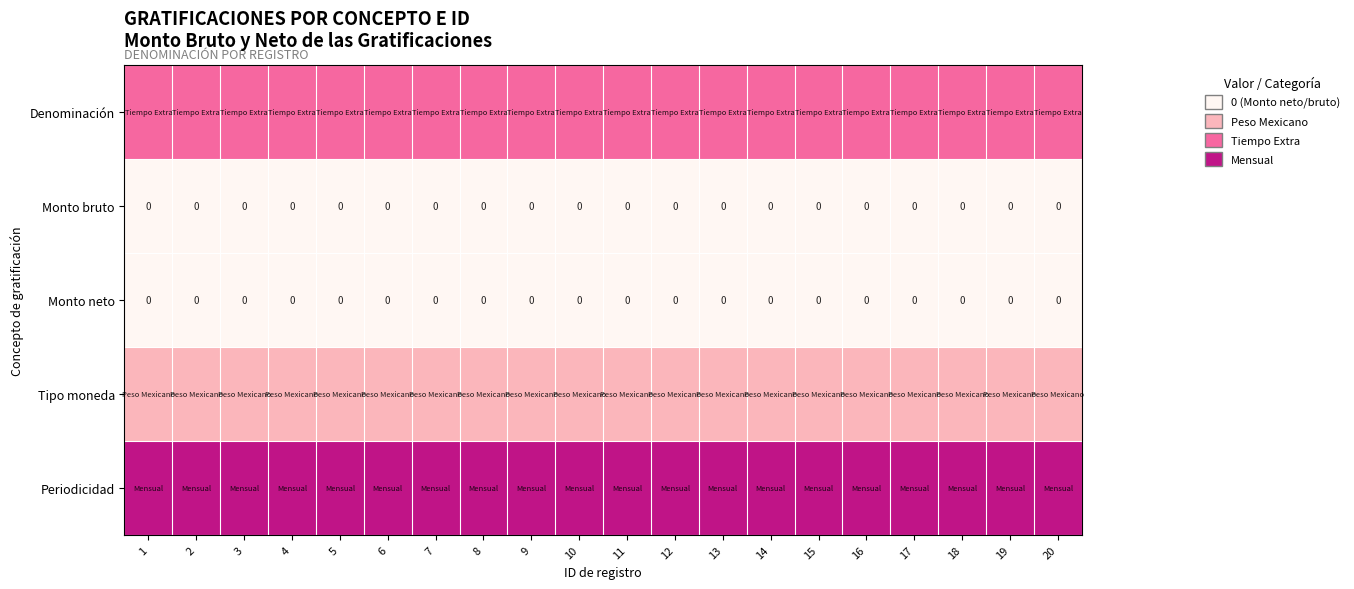

The value of Monto neto at 13 is 0. True or false?

True